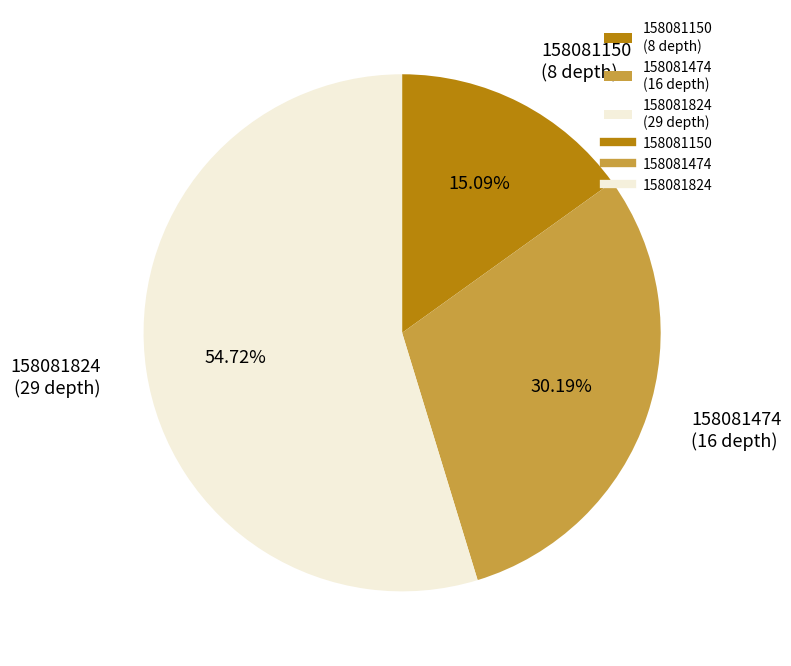

What is the smallest slice in the pie chart?

158081150